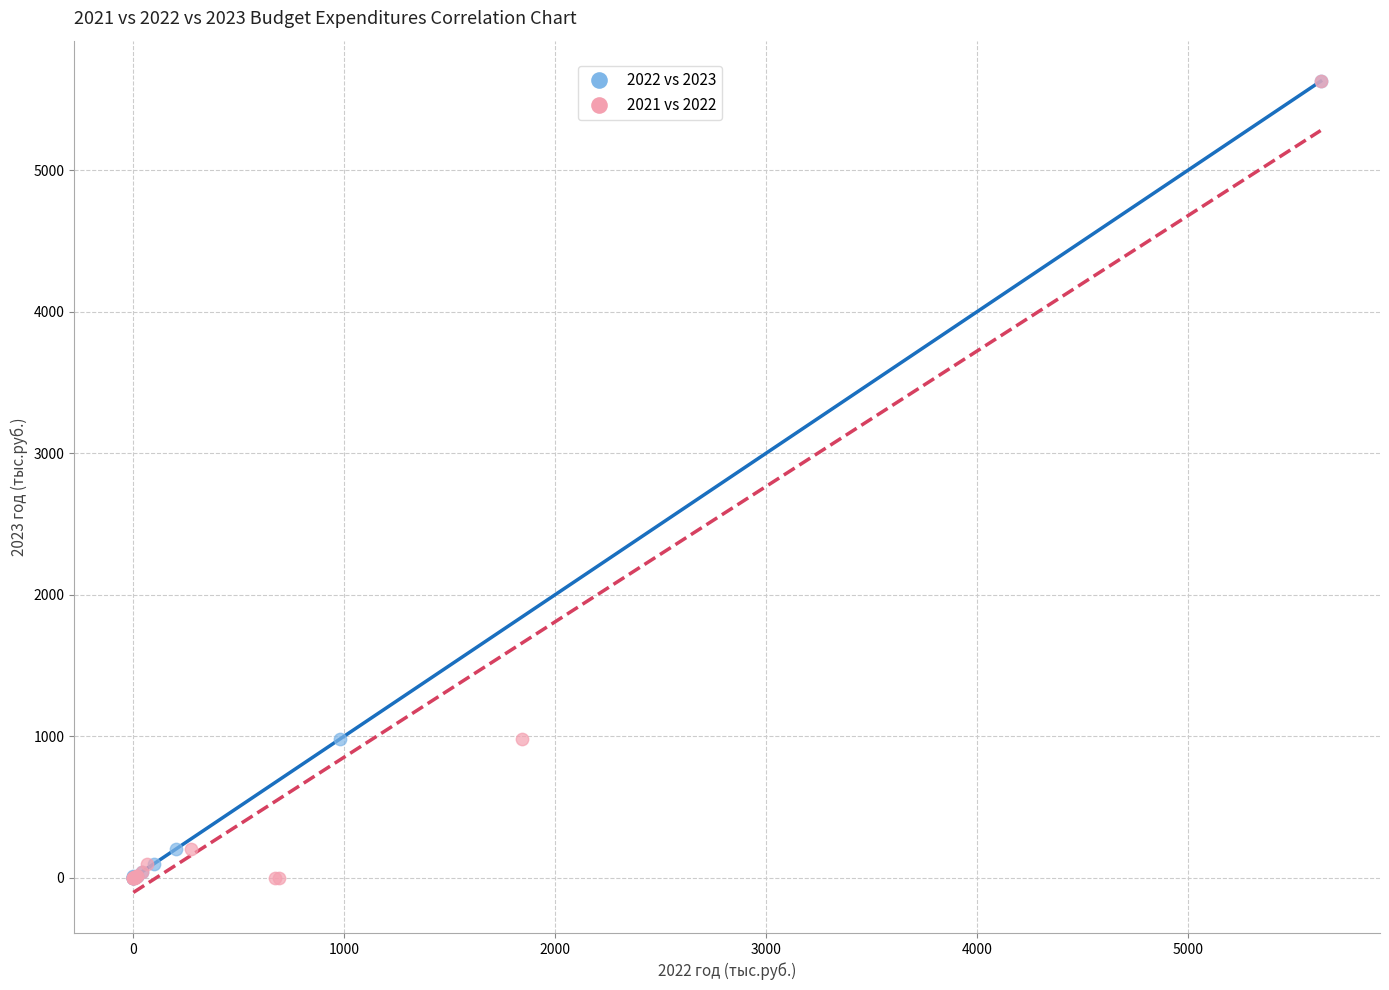

What are all the series names shown in the legend?

2022 vs 2023, 2021 vs 2022